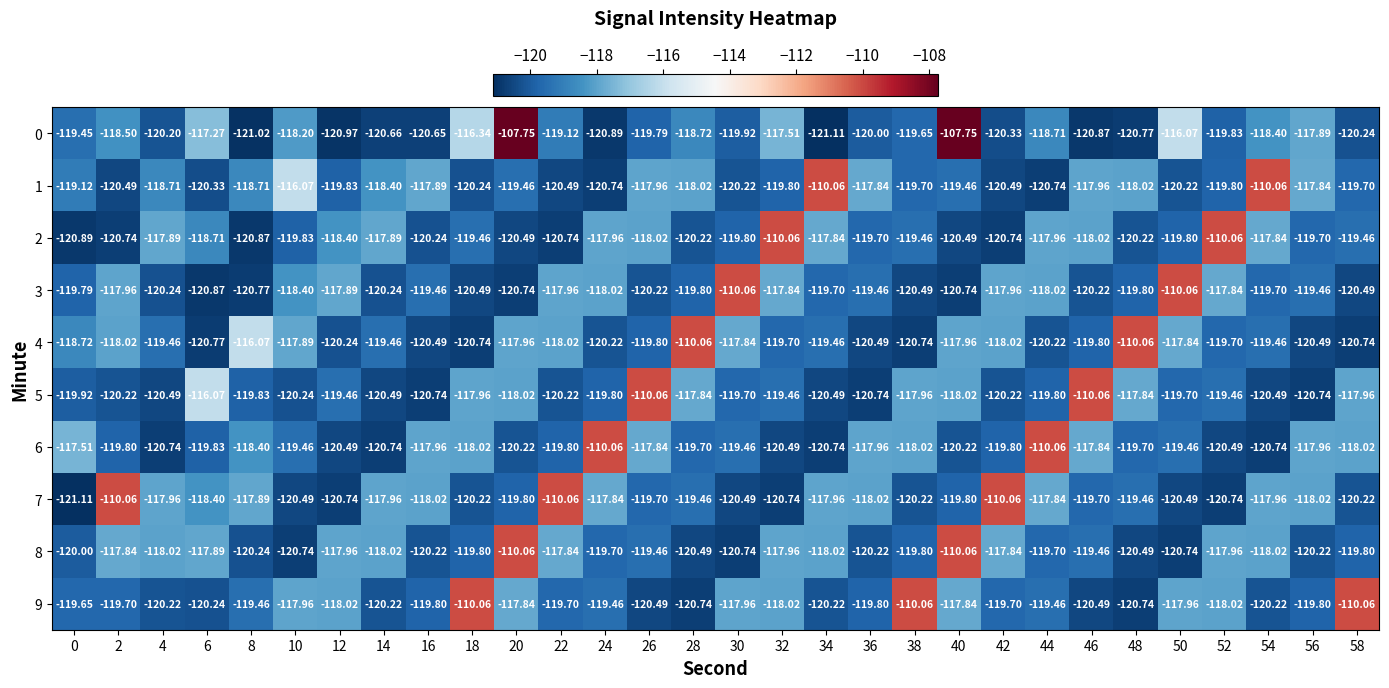

What is the total value across all series at 52?

-1183.9